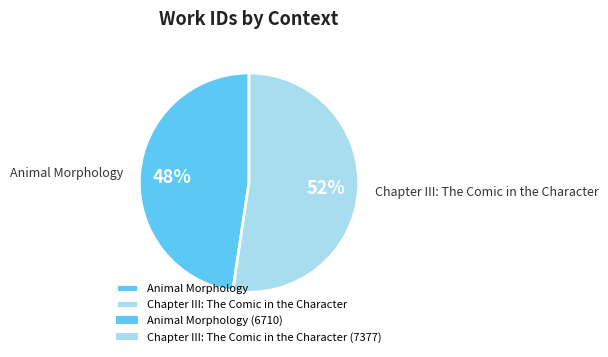

Rank the categories by value from lowest to highest.

Animal Morphology, Chapter III: The Comic in the Character